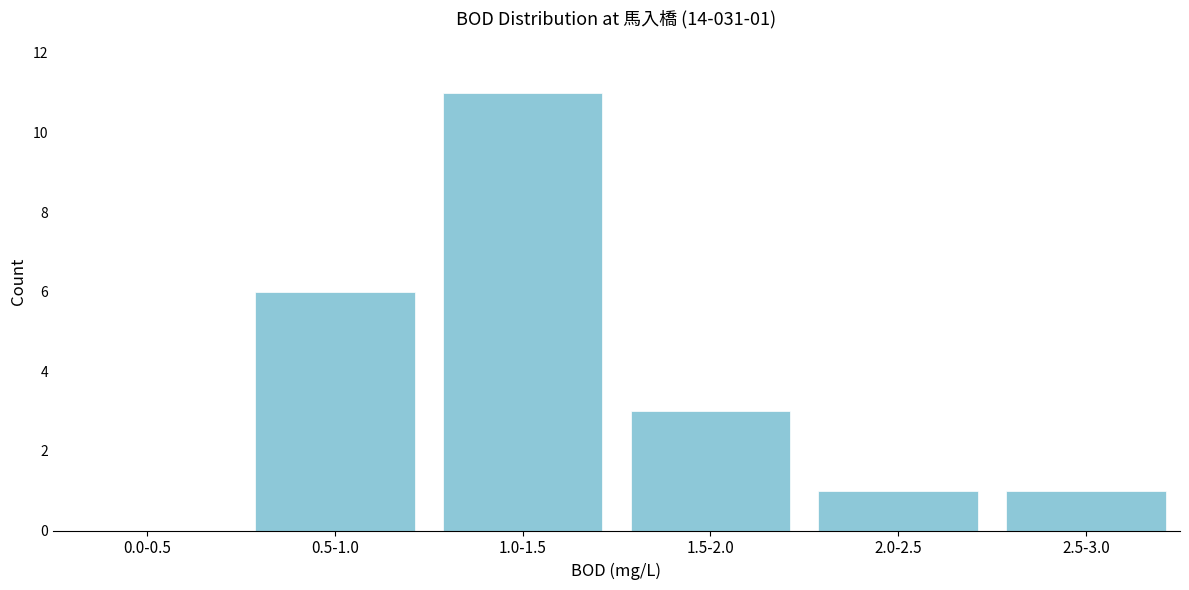

Reading right to left, extract all data points from this chart.

2.5-3.0=1	2.0-2.5=1	1.5-2.0=3	1.0-1.5=11	0.5-1.0=6	0.0-0.5=0